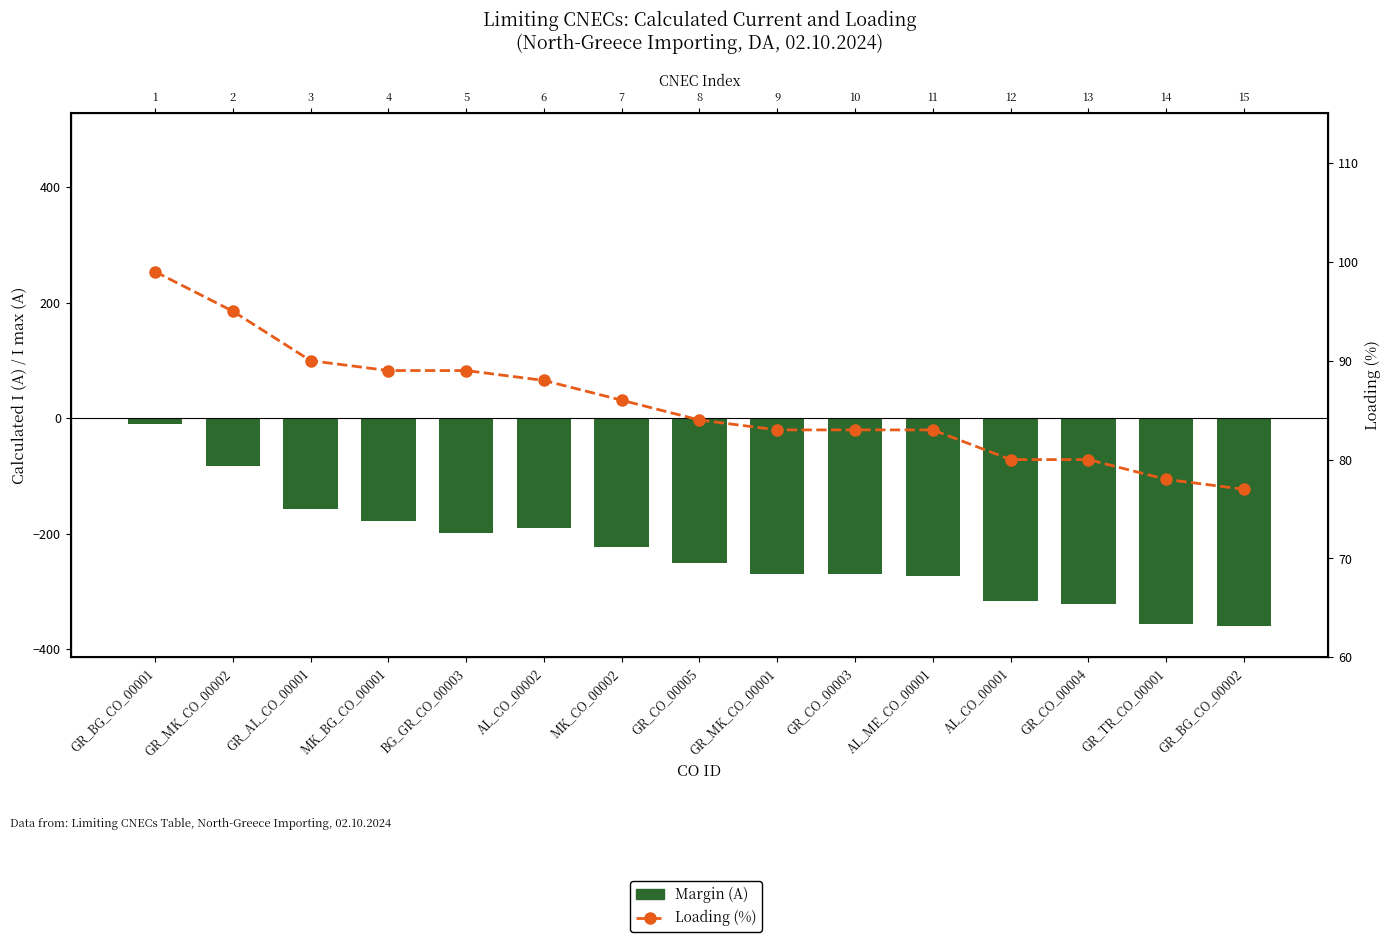

What is the minimum value shown in the chart?

-360